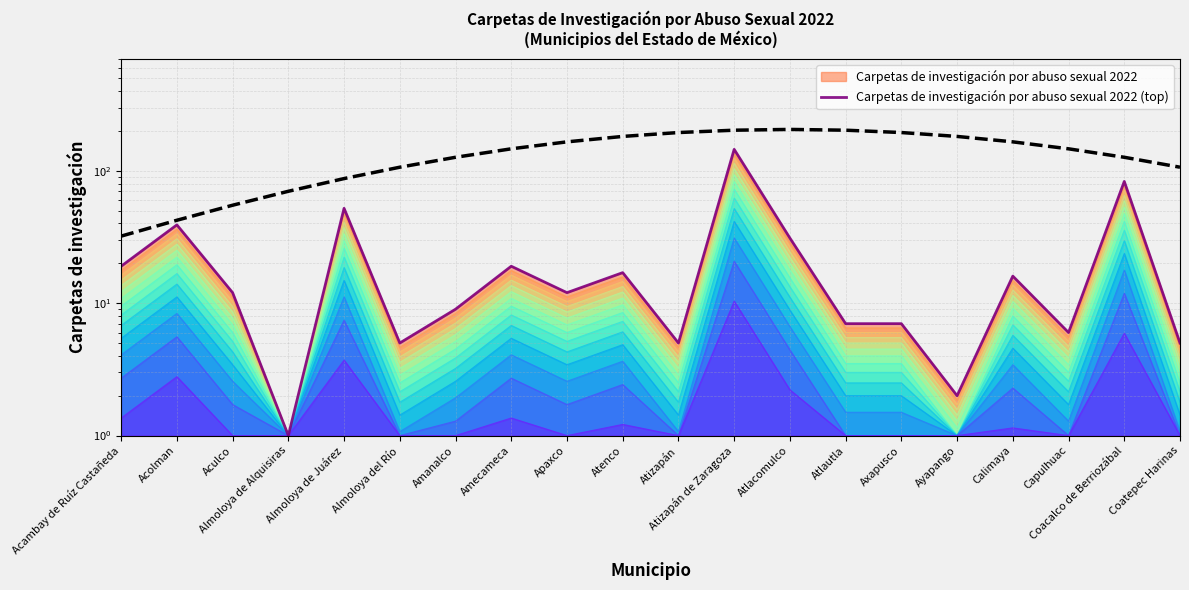

What is the sum of all Referencia nacional values?

2735.3